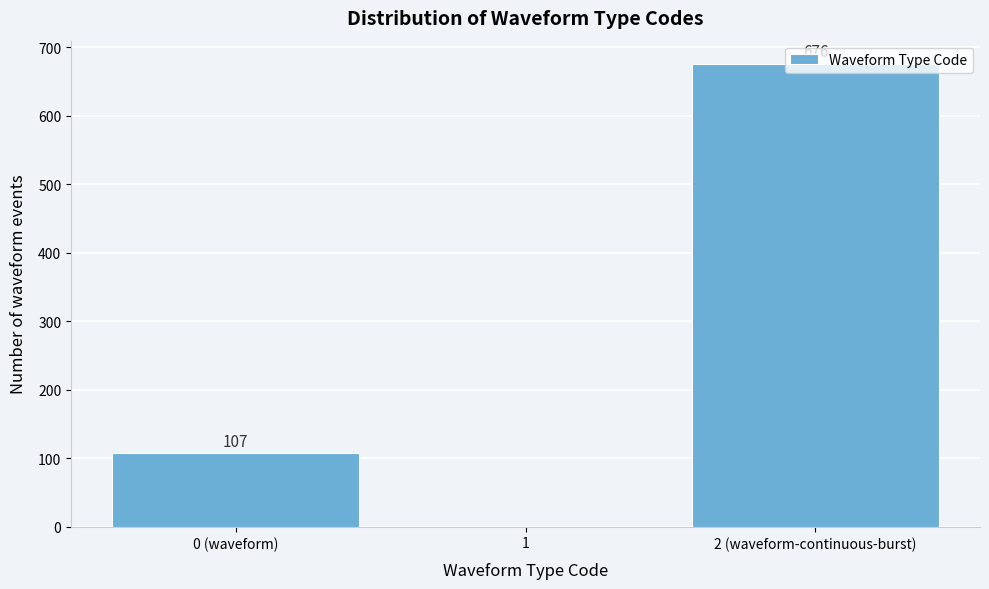

What is the sum of all values?

783